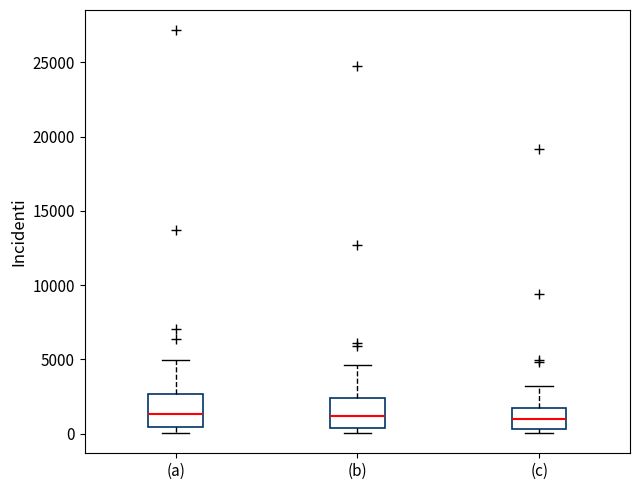

Reading left to right, transcribe this box plot: for each box, give where its median line is, the range the box spans, and where its two whiskers end, as read against the y-axis. The values are not printed on the chart, so give them approximately, as read against the axis.

(a): median 1500, box 500 to 2500, whiskers 0 to 5000
(b): median 1000, box 500 to 2500, whiskers 0 to 4500
(c): median 1000, box 500 to 1500, whiskers 0 to 3000